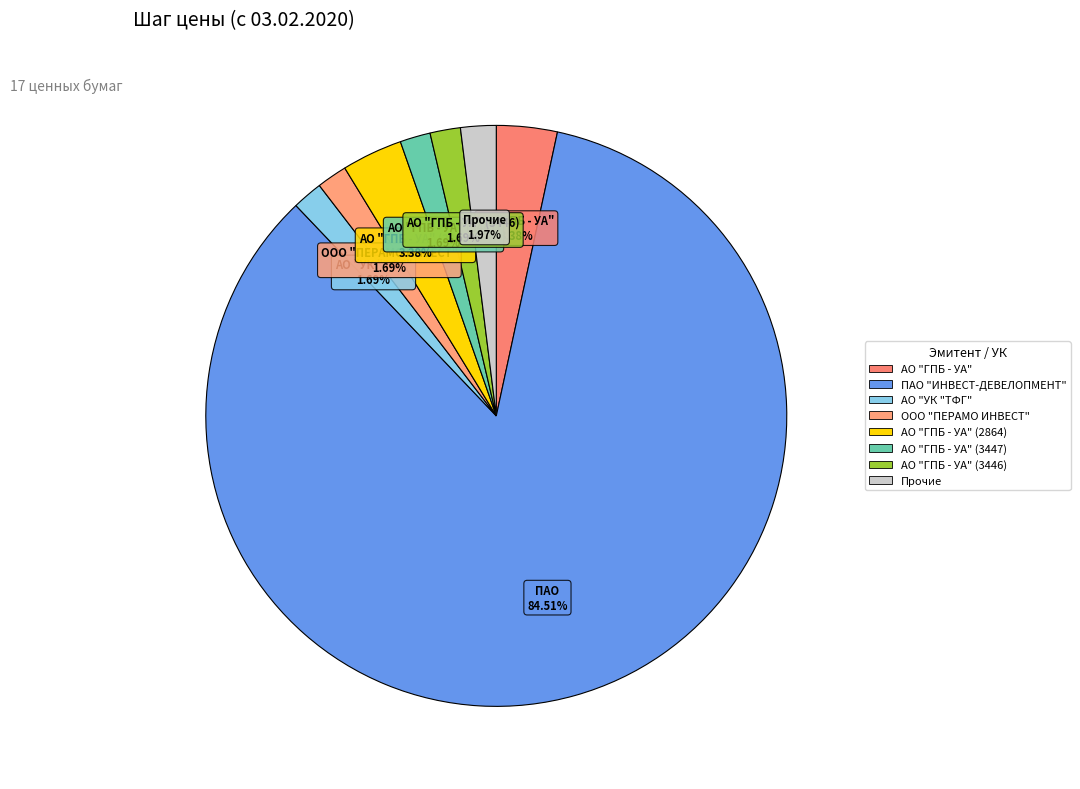

Which slice is the largest?

ПАО "ИНВЕСТ-ДЕВЕЛОПМЕНТ"